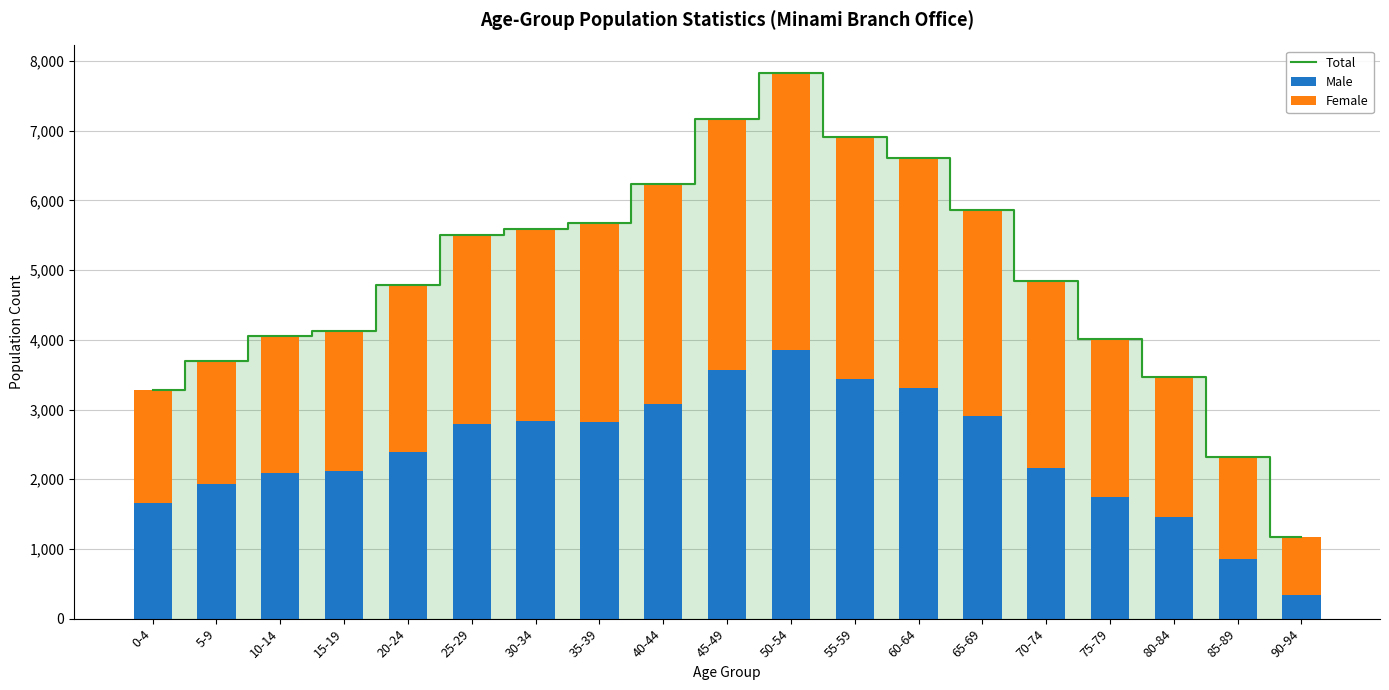

What is the label of the 4th bar from the left?

15-19